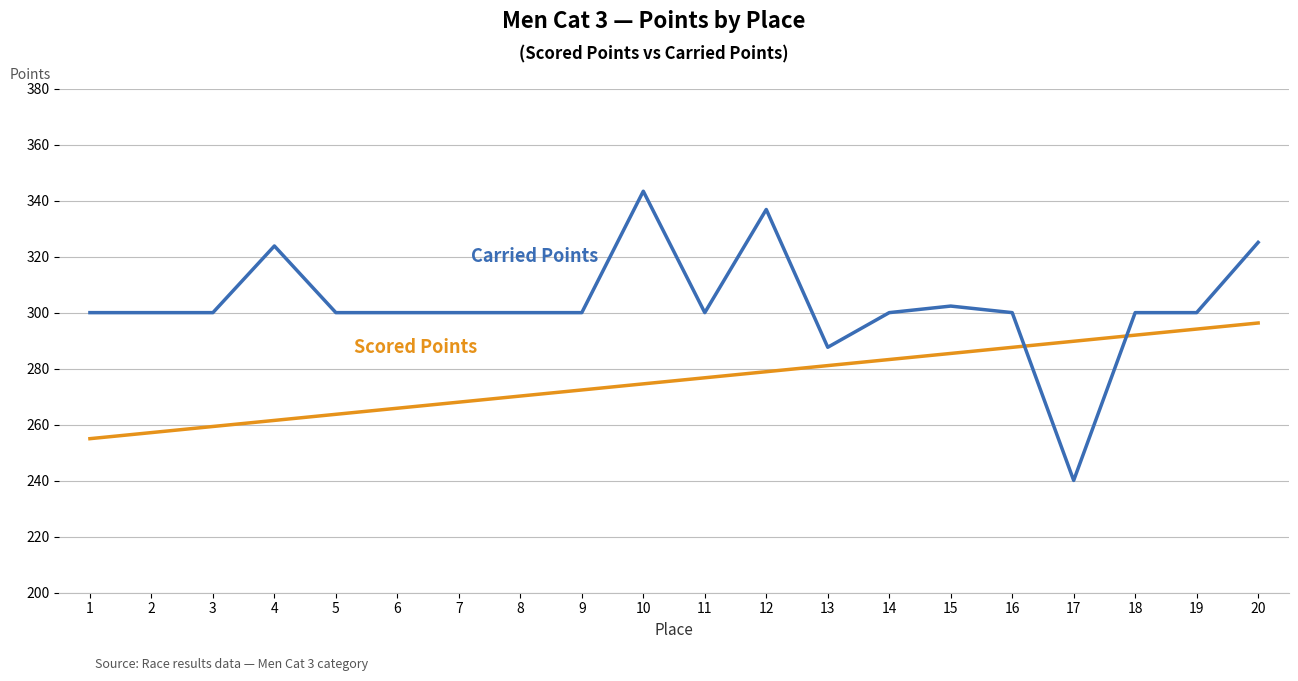

Which category has the highest value across all series?

10